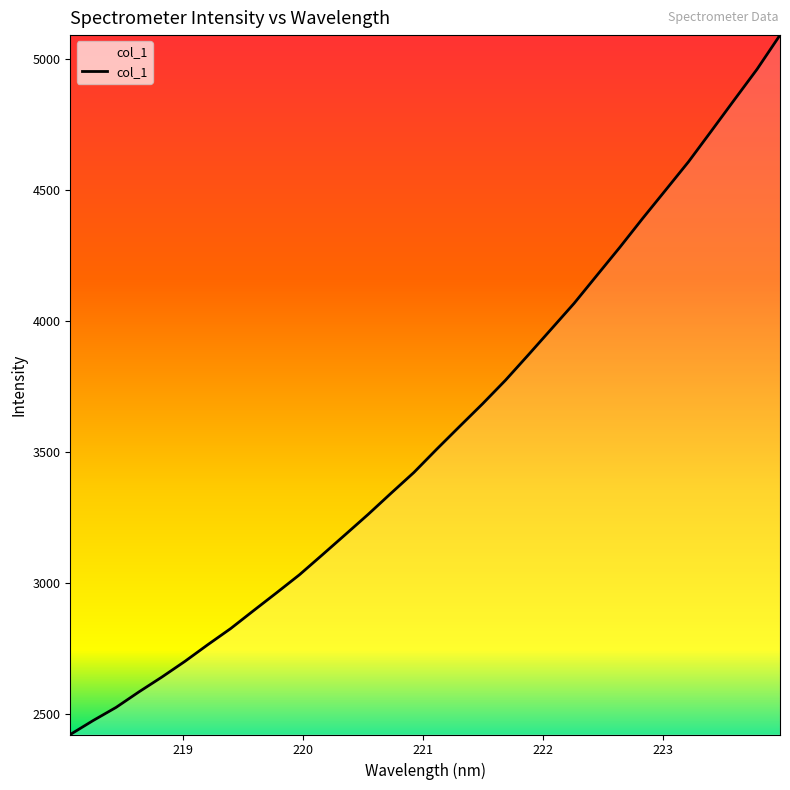

What is the average value?

3568.6